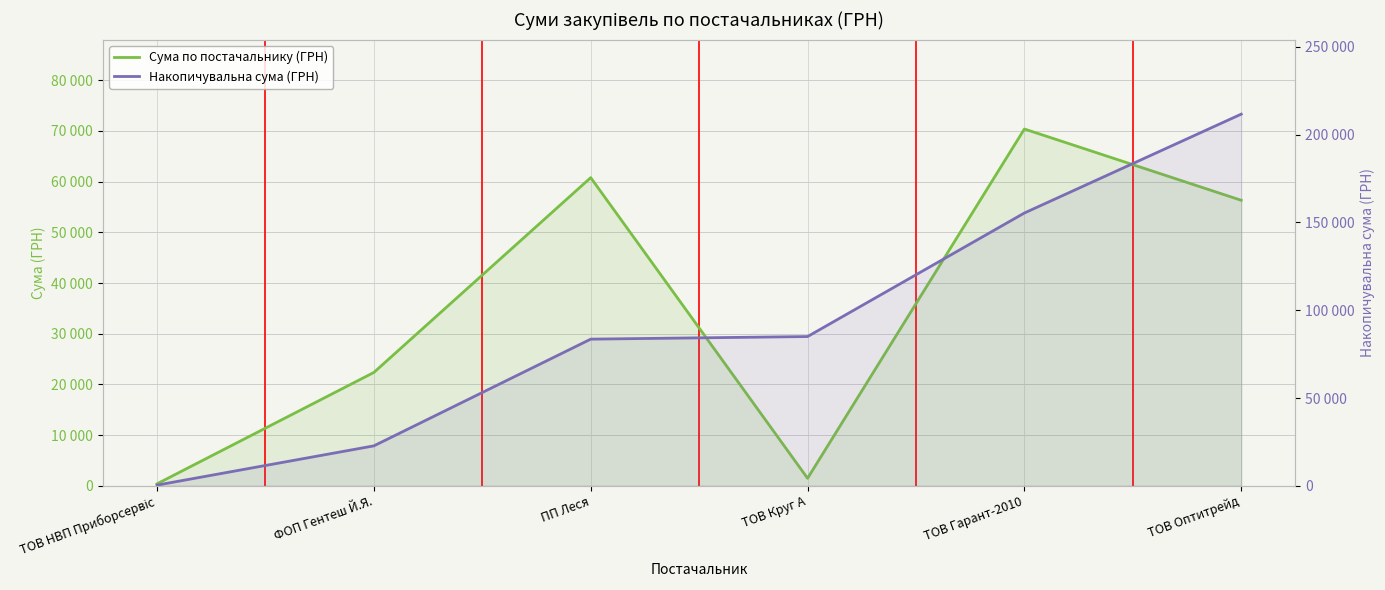

True or false: Накопичувальна сума (ГРН) and Сума по постачальнику (ГРН) cross at least once.

False